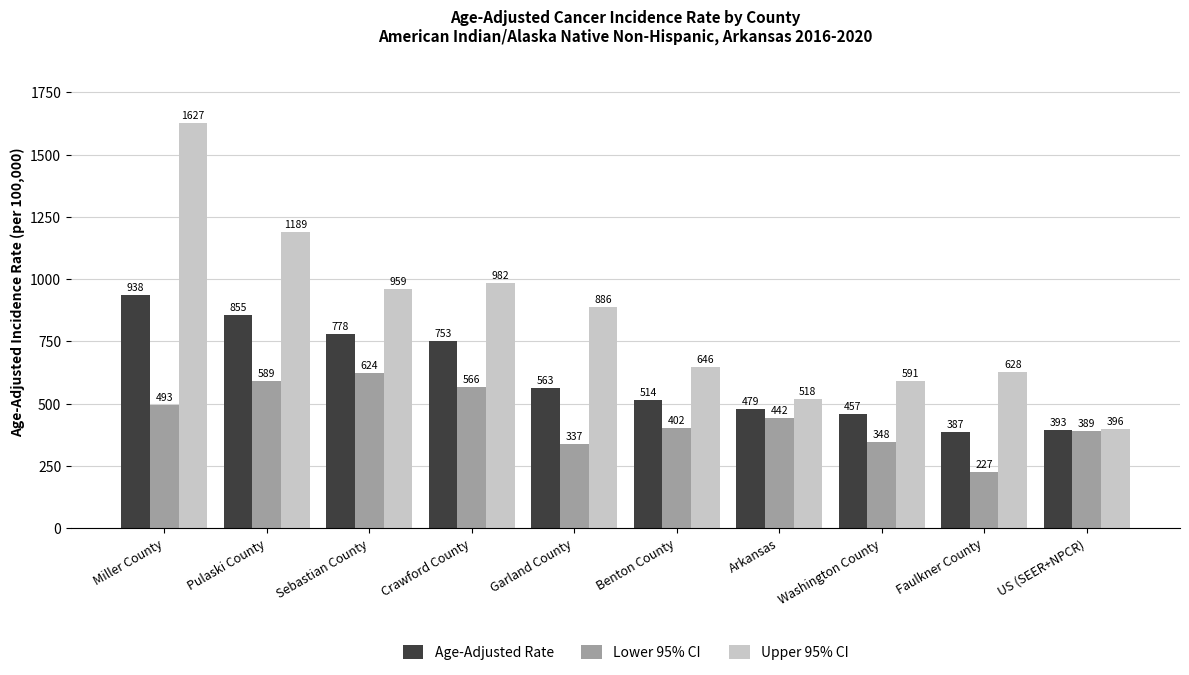

What is the difference between the highest and lowest values at US (SEER+NPCR)?

7.1